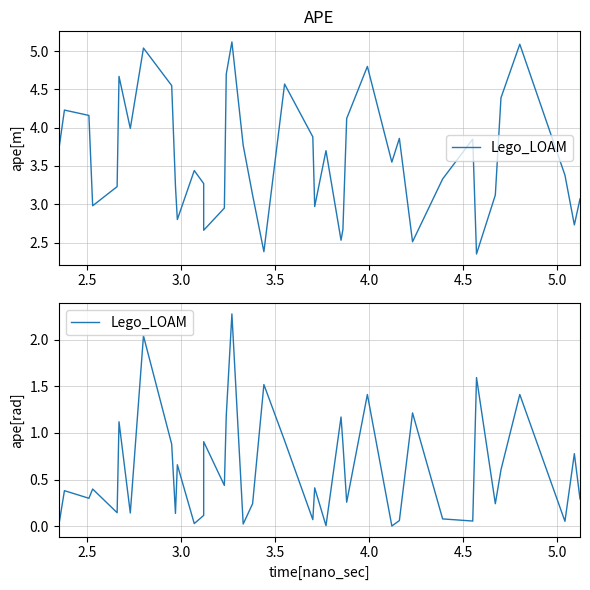

How many lines are shown in the chart?

1